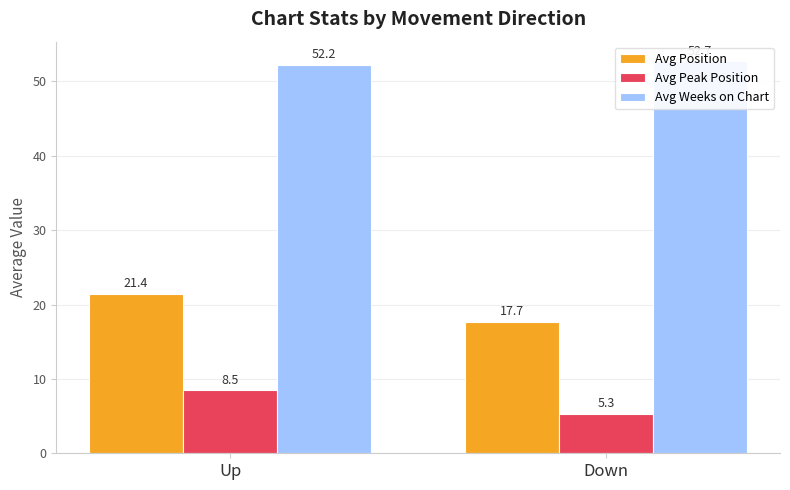

Reading right to left, what are all the values shown in this chart?

Avg Position: 17.7	21.4
Avg Peak Position: 5.3	8.5
Avg Weeks on Chart: 52.7	52.2